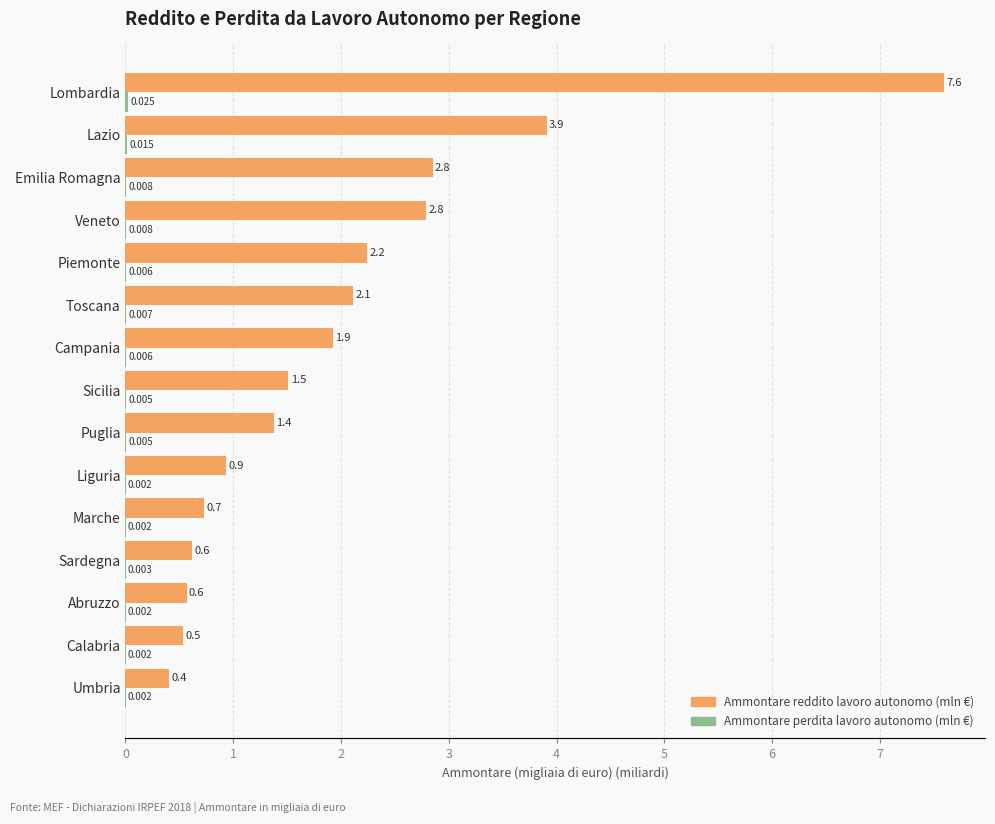

At which label is Ammontare reddito lavoro autonomo (mln €) closest to 3?

Emilia Romagna